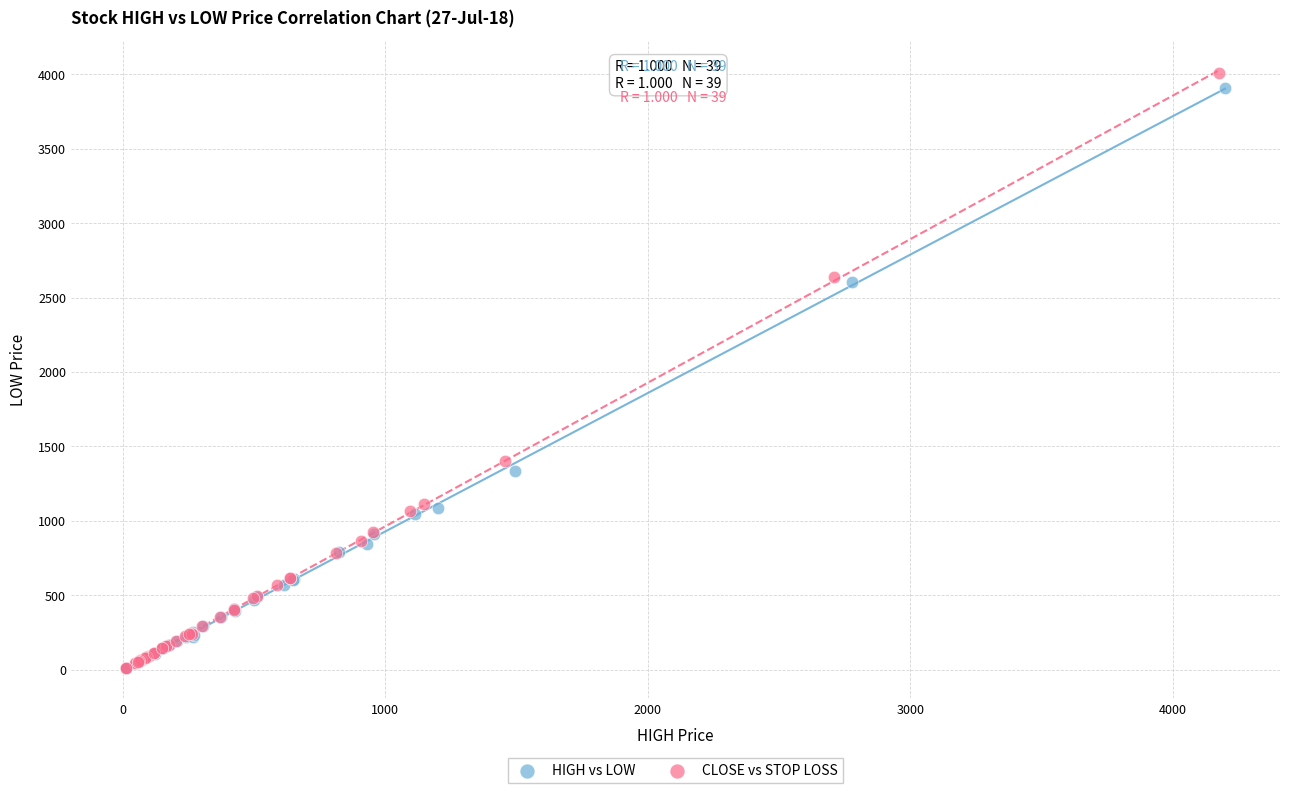

Which series has the largest Y range (max minus min)?

CLOSE vs STOP LOSS